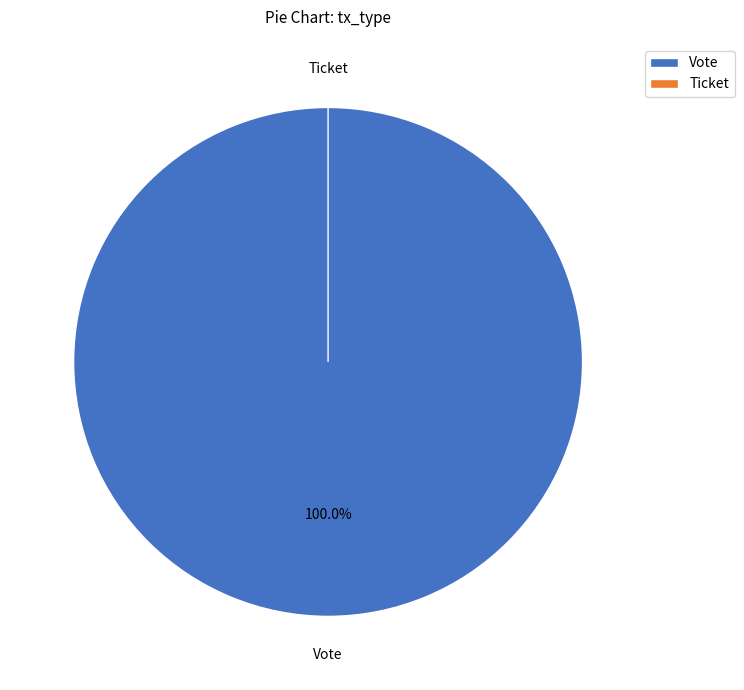

The Vote slice represents 100% of the pie. True or false?

True